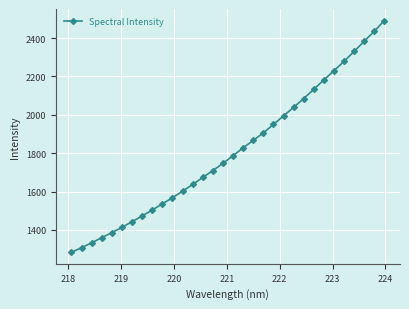

What is the value of the 29th point from the left?

2330.5